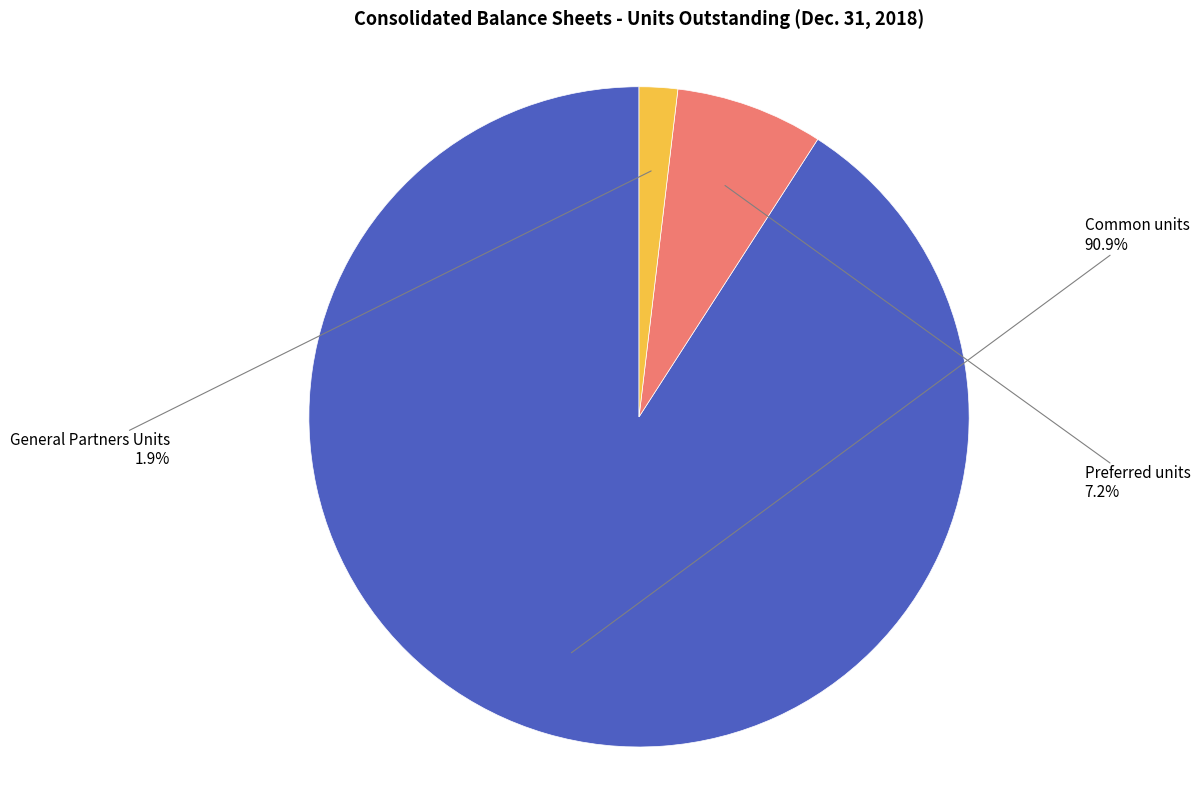

Which slice is the smallest?

General Partners Units